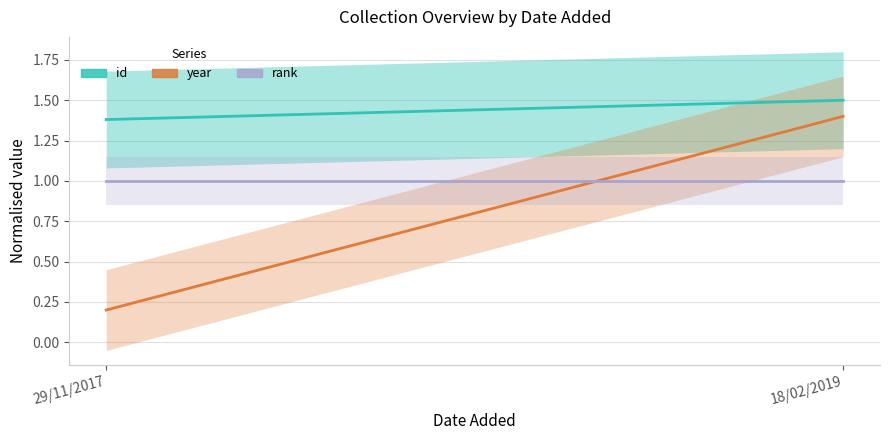

What is the difference between the id values at 29/11/2017 and 18/02/2019?

0.1